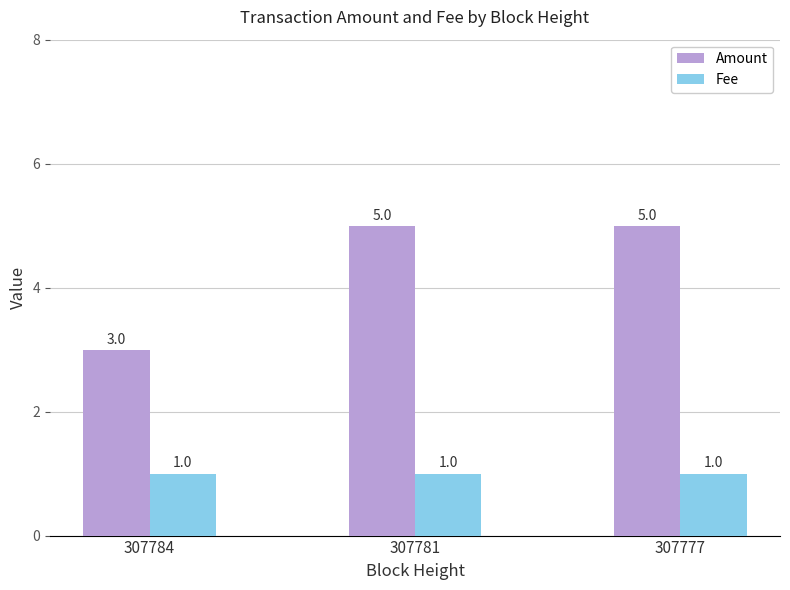

Which series has the largest total across all categories?

Amount